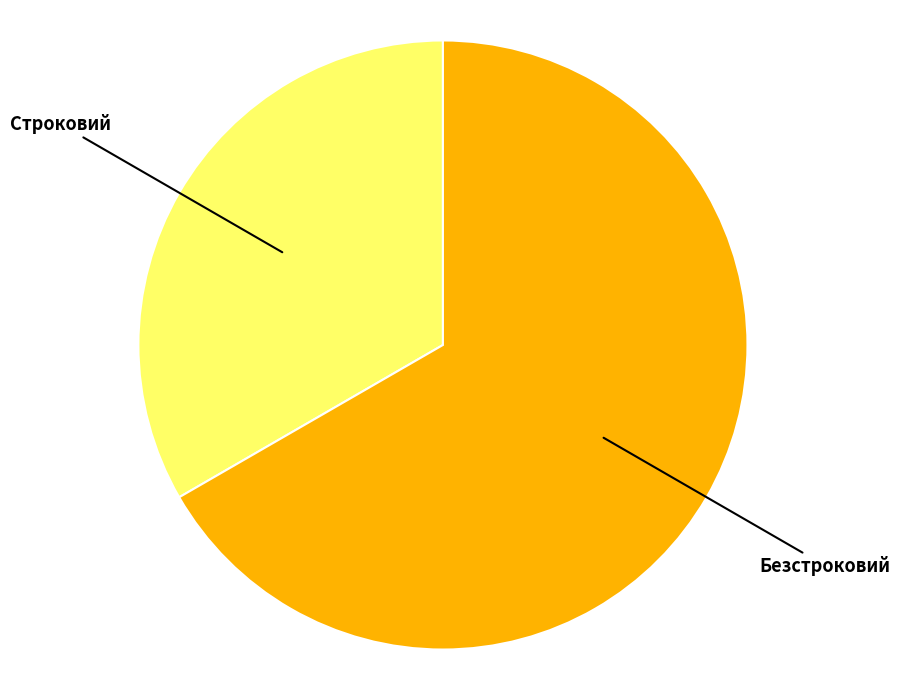

Between Безстроковий and Строковий, which is larger?

Безстроковий